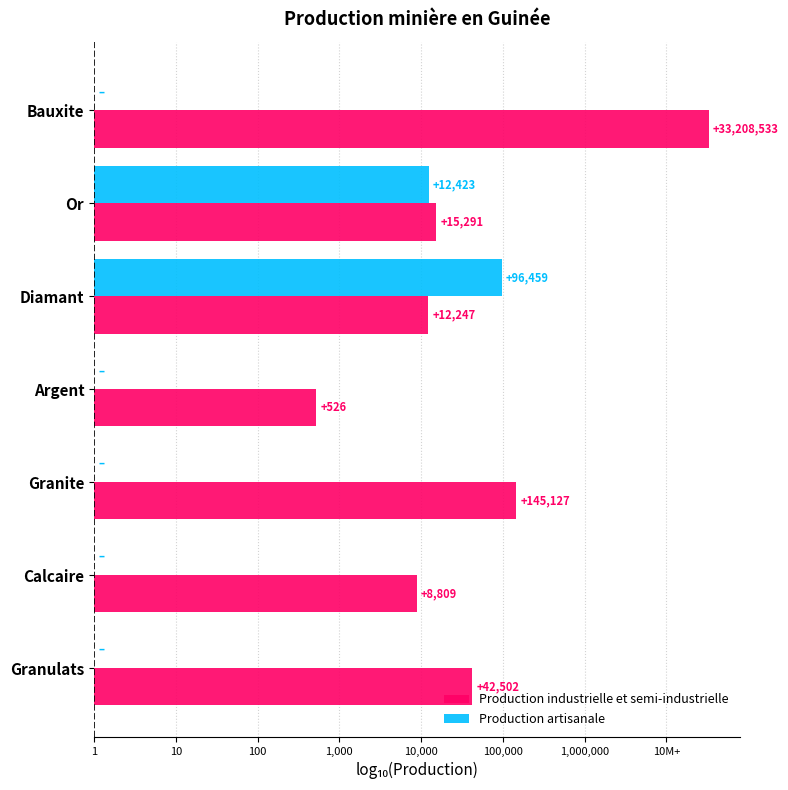

What are all the series names shown in the legend?

Production industrielle et semi-industrielle, Production artisanale